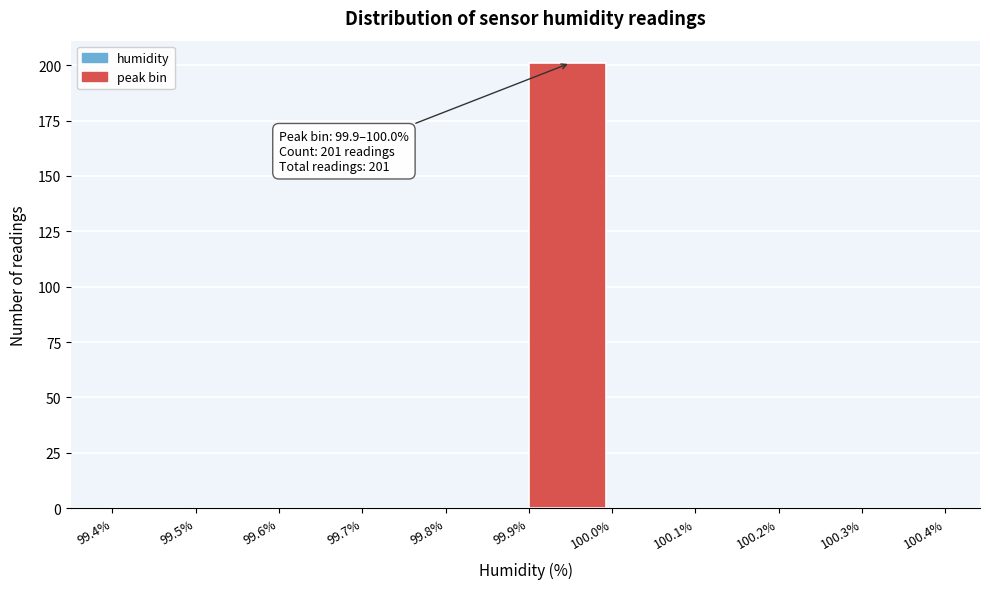

Over which range of the x-axis is the bar tallest?

99.9% to 100.0%